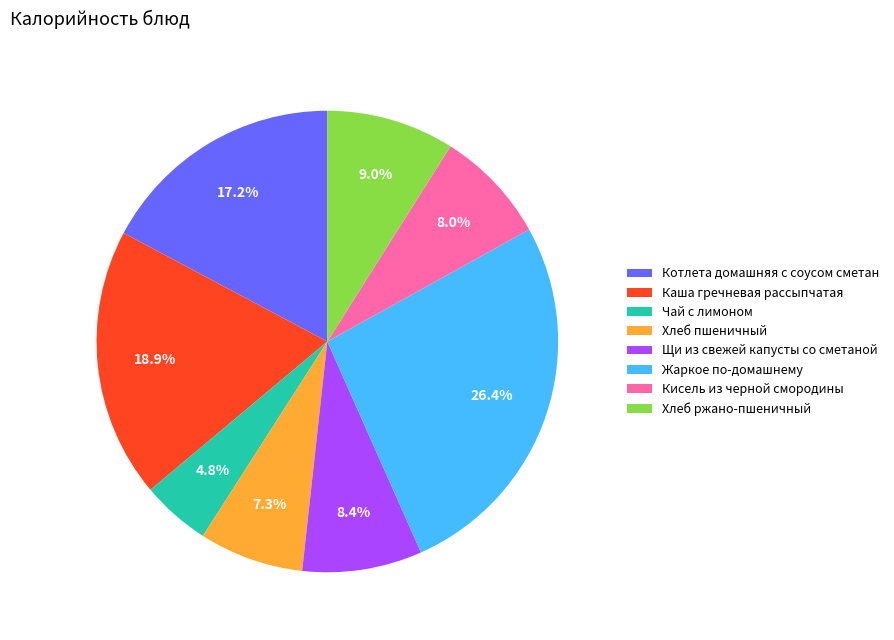

To the nearest percent, what is the difference between the Хлеб ржано-пшеничный and Хлеб пшеничный slice percentages?

2%